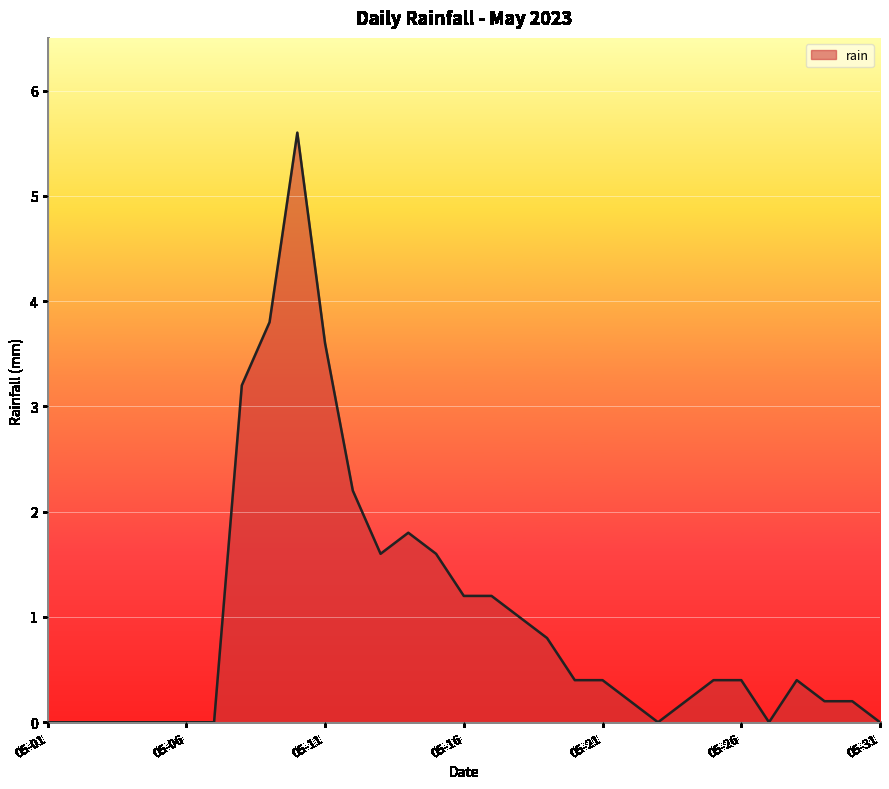

What is the greatest value displayed?

5.6